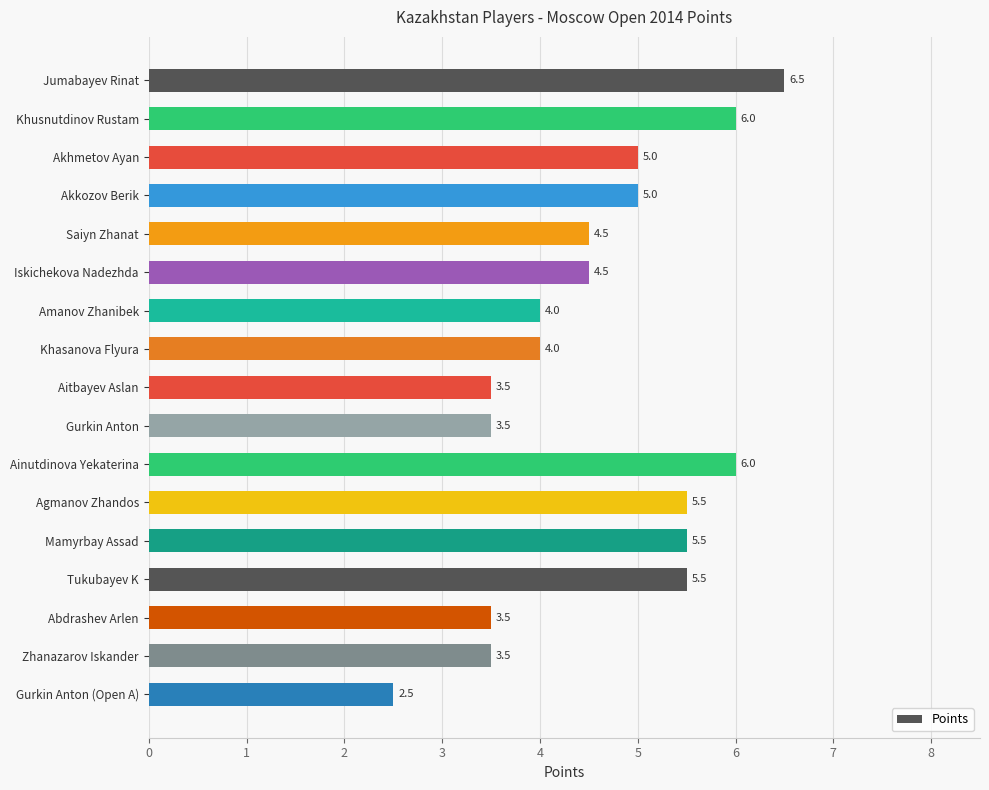

True or false: the data shows 6.2 at Amanov Zhanibek.

False